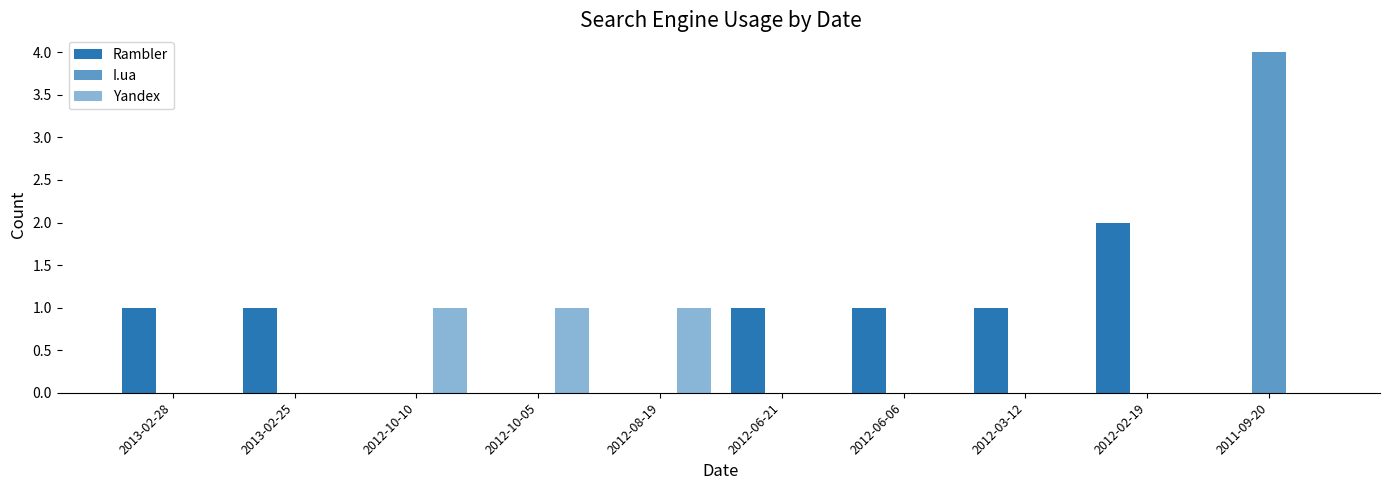

How many series are shown in this chart?

3